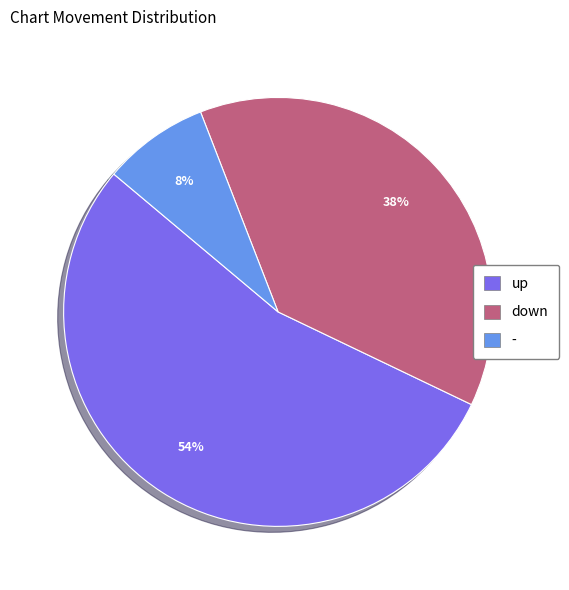

Approximately how many times larger is the value at - compared to down?

0.2